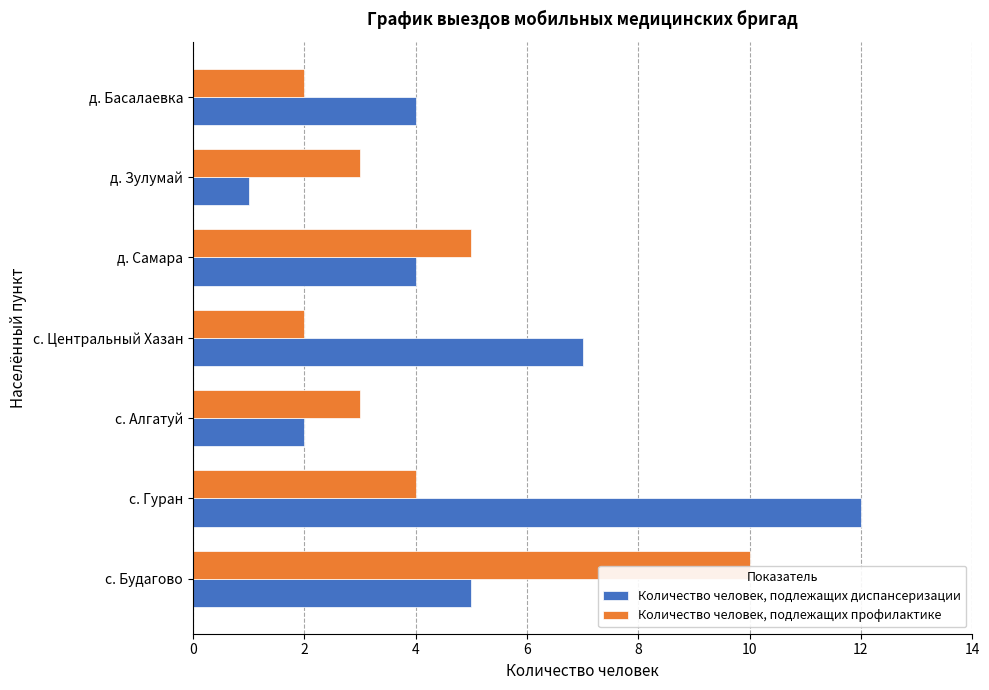

Is the value of Количество человек, подлежащих диспансеризации at с. Центральный Хазан greater than the value of Количество человек, подлежащих профилактике at с. Будагово?

No